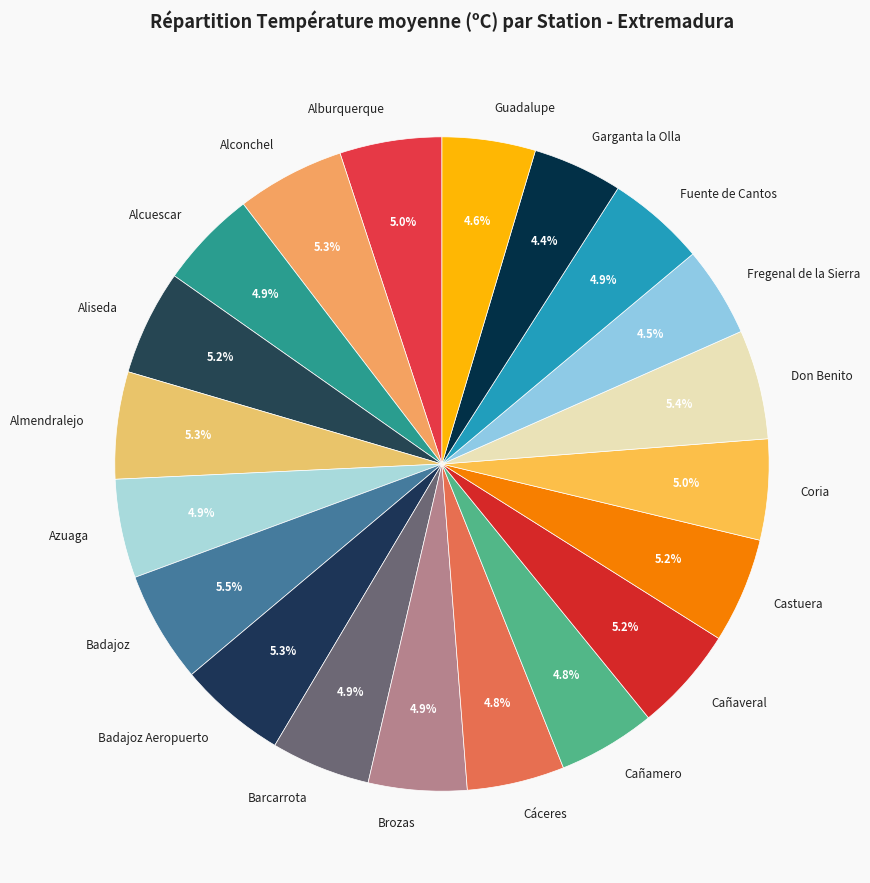

To the nearest percent, what is the difference between the largest and smallest slice percentages?

1%